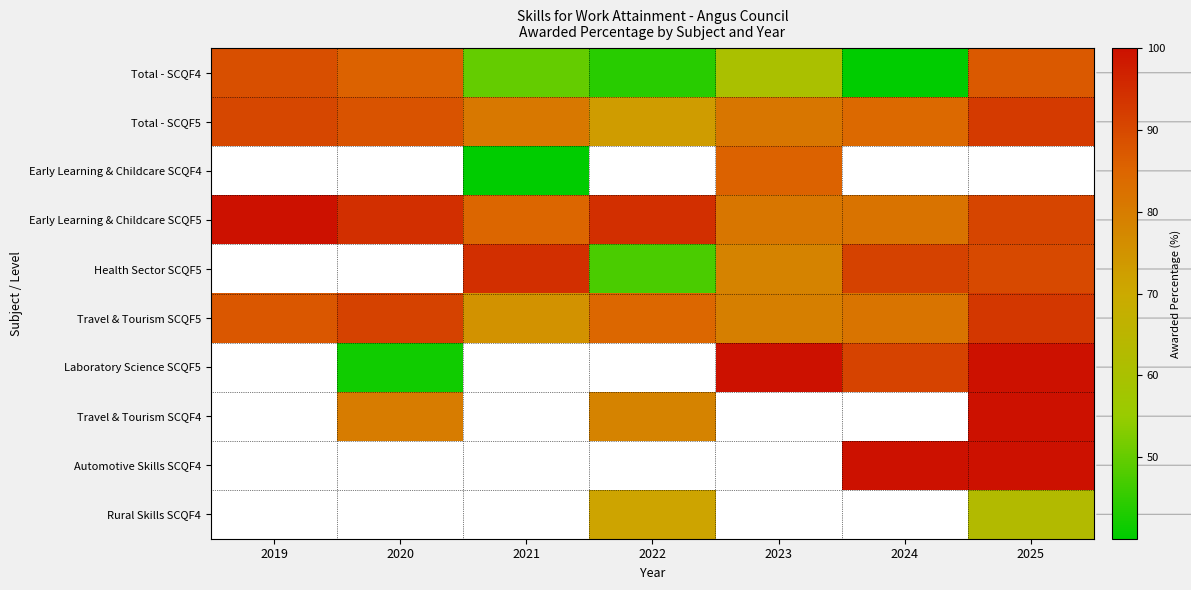

Count the number of data series in this chart.

10